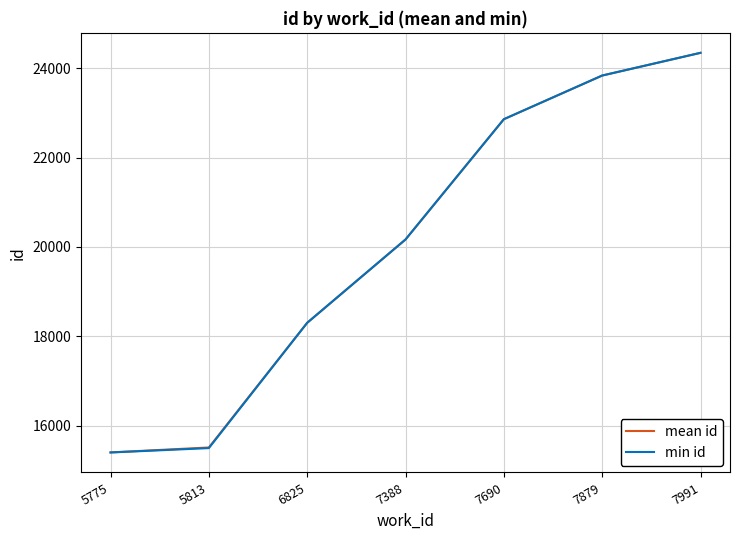

Is this an area chart (filled region under the line)?

No